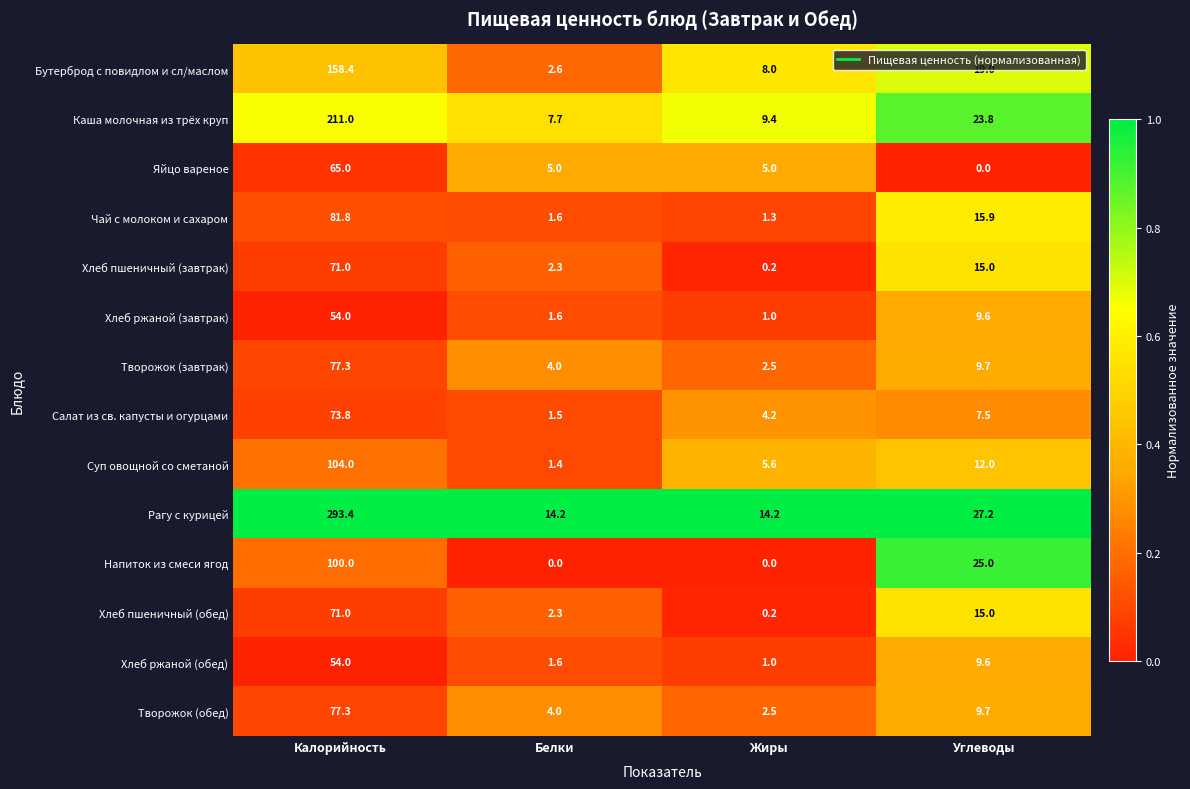

What is the total value across all series at Белки?

49.8